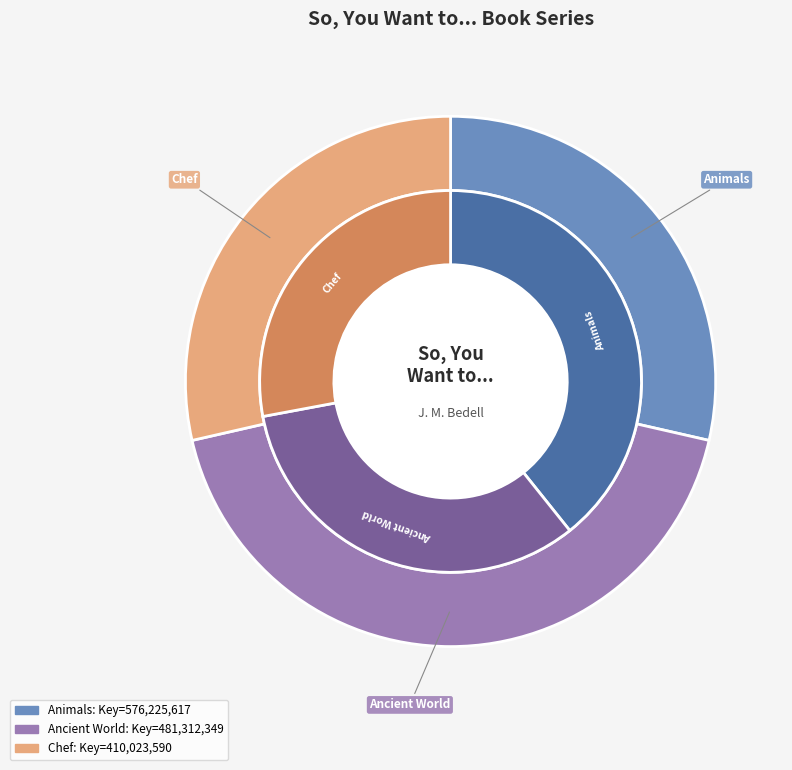

Do So You Want to Be a Chef? and So You Want to Work with the Ancient World? together represent more than half of the pie?

Yes